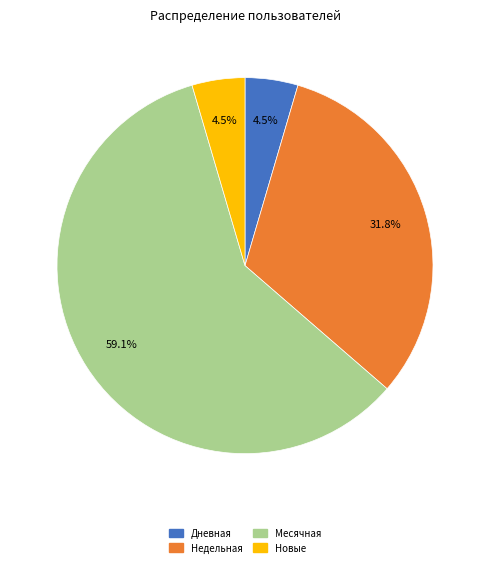

Does any single category account for the majority?

Yes